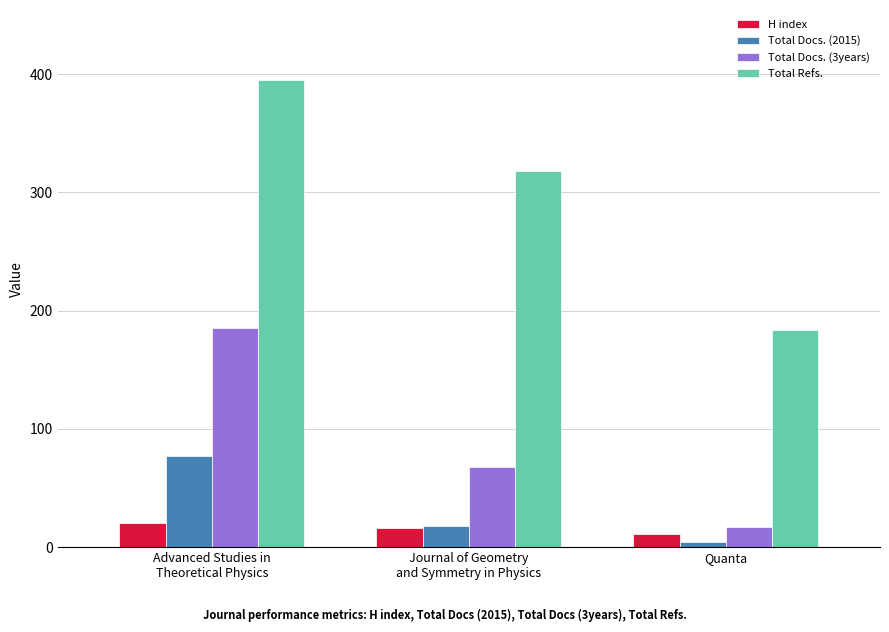

What is the minimum value shown in the chart?

4